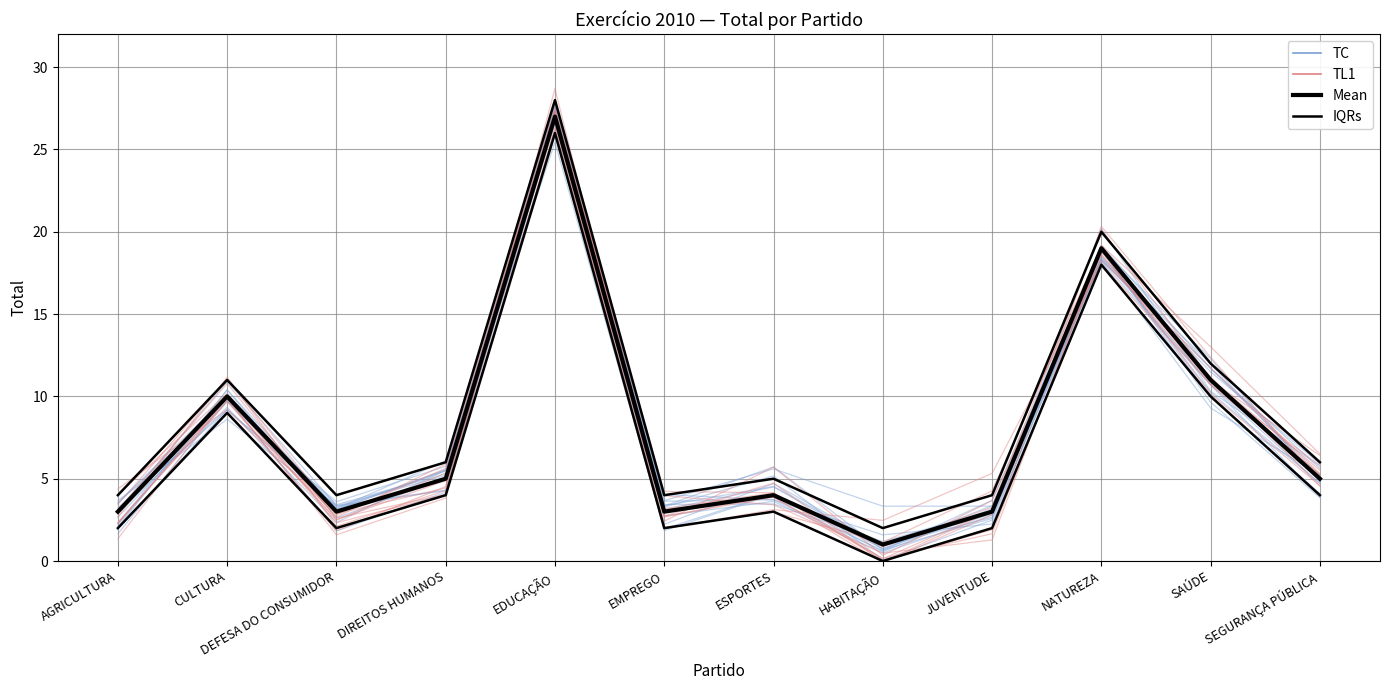

Reading left to right, transcribe all the data shown in this chart.

Mean: 3	10	3	5	27	3	4	1	3	19	11	5
IQRs: 4	11	4	6	28	4	5	2	4	20	12	6